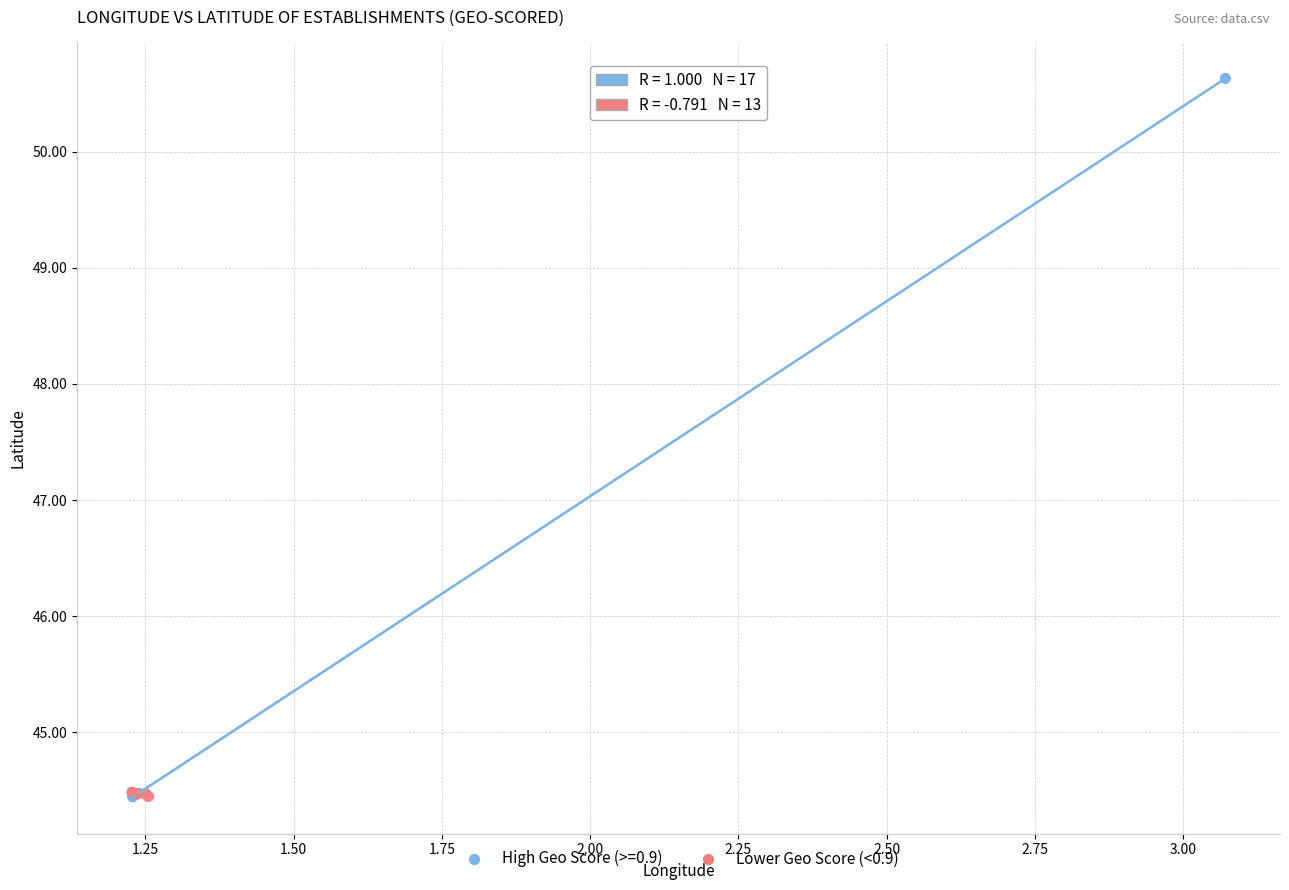

Which series has the widest spread of Y values?

High Geo Score (>=0.9)